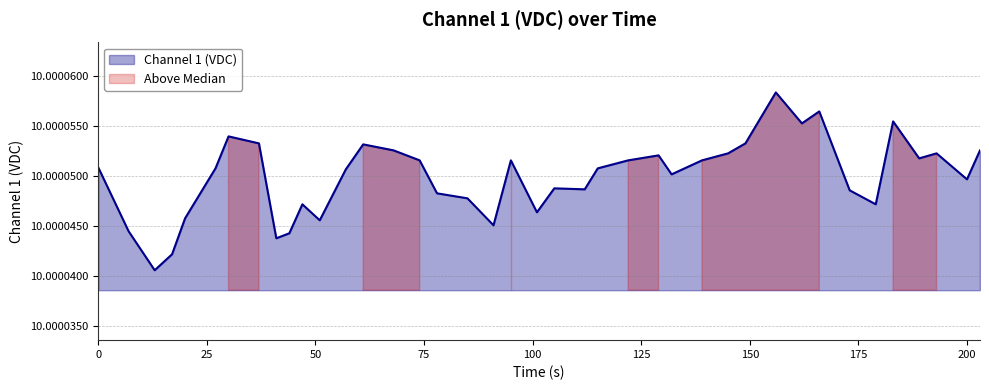

Count the values in the range 10 to 11.

40